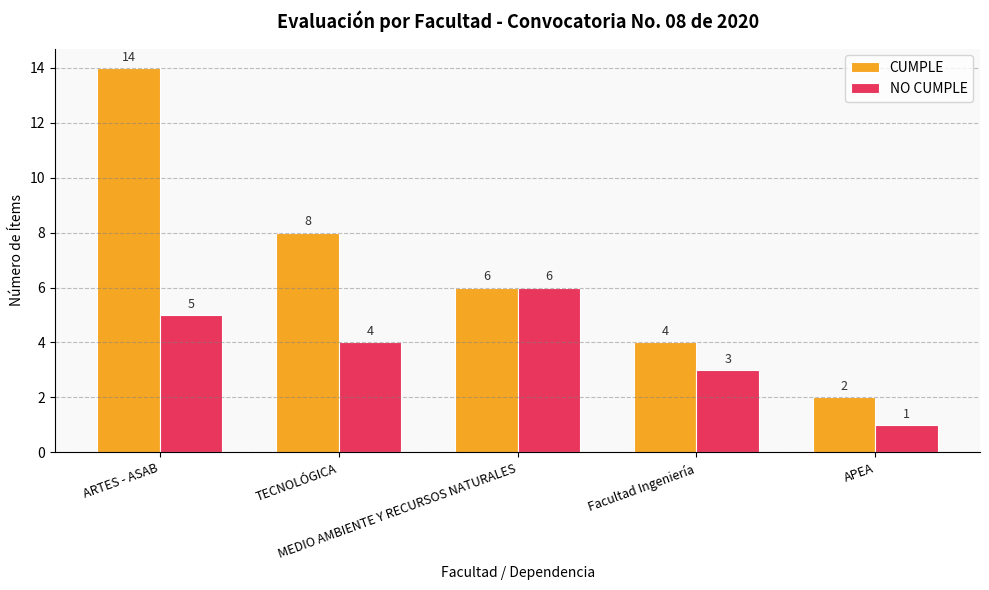

Which series has the largest range (max minus min)?

CUMPLE